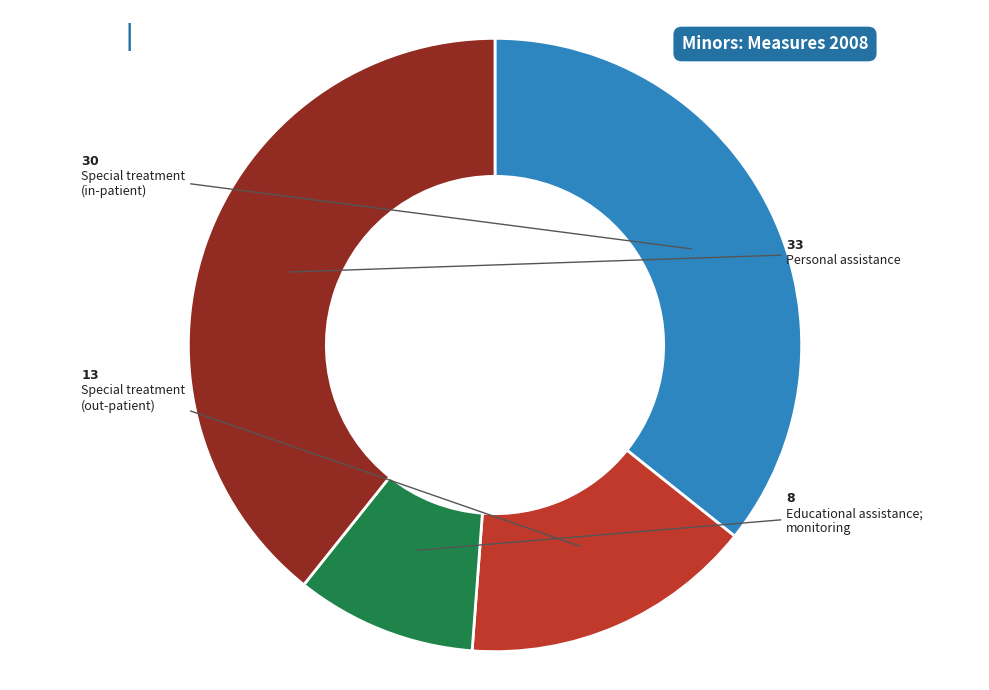

Does any single category account for the majority?

No